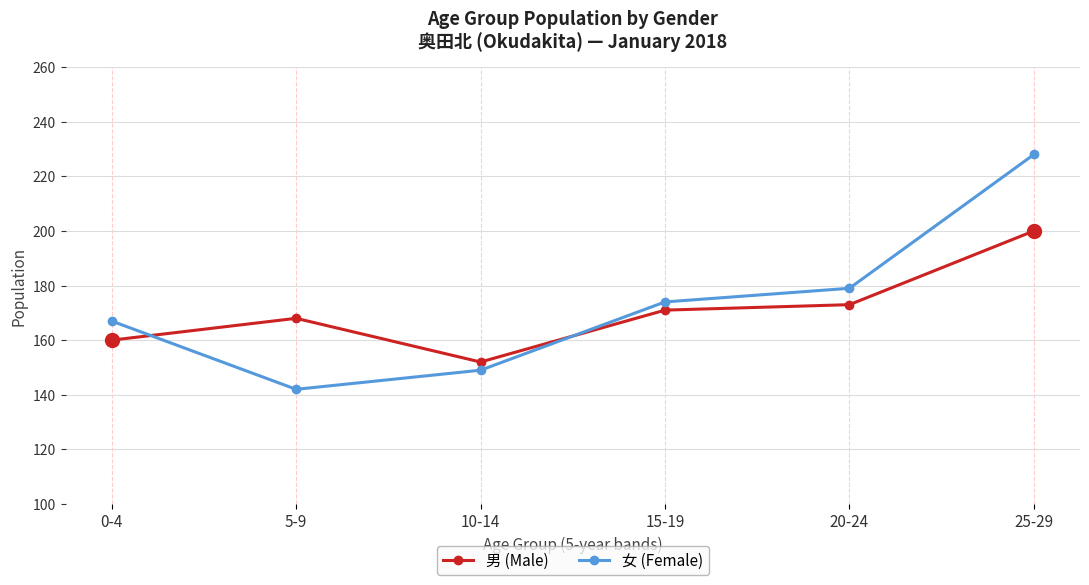

What are all the series names shown in the legend?

男 (Male), 女 (Female)